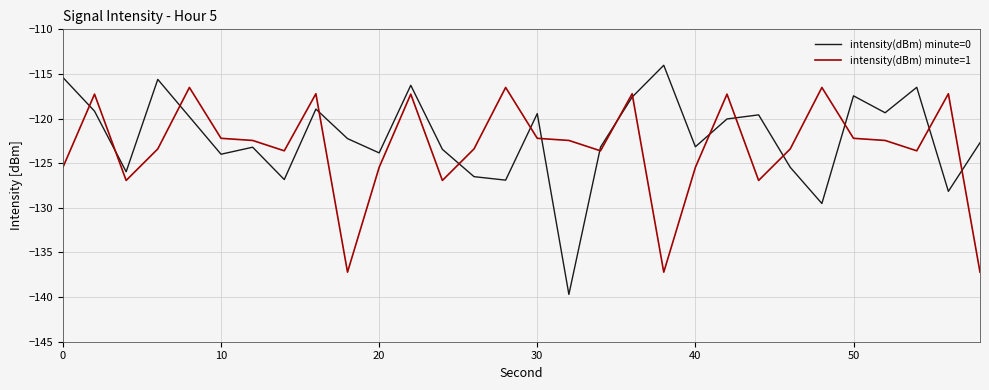

What is the average value of the intensity(dBm) minute=1 series?

-123.2